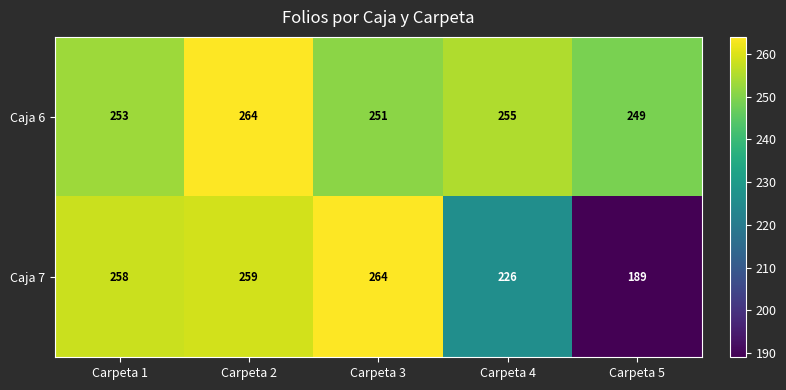

Reading left to right, list all the values displayed in this chart.

Caja 6: 253	264	251	255	249
Caja 7: 258	259	264	226	189